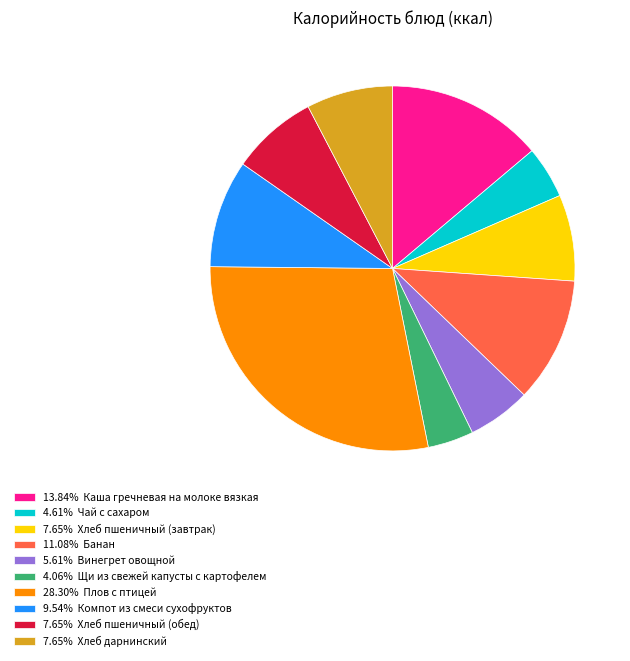

How many slices are in this pie chart?

10